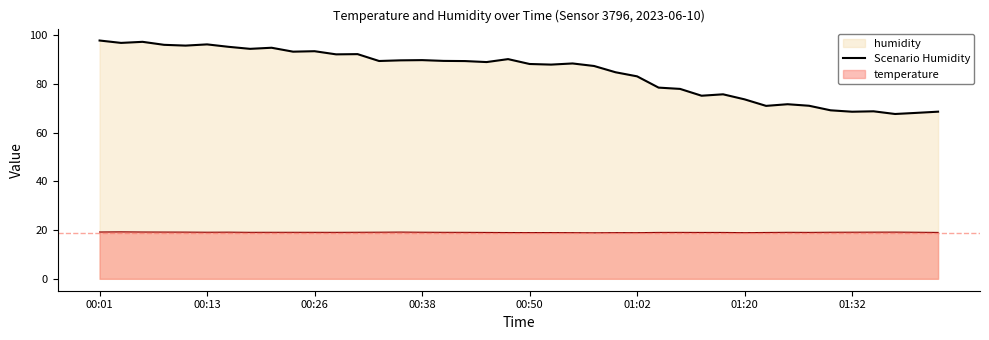

True or false: the data shows 36.1 at 28.

False